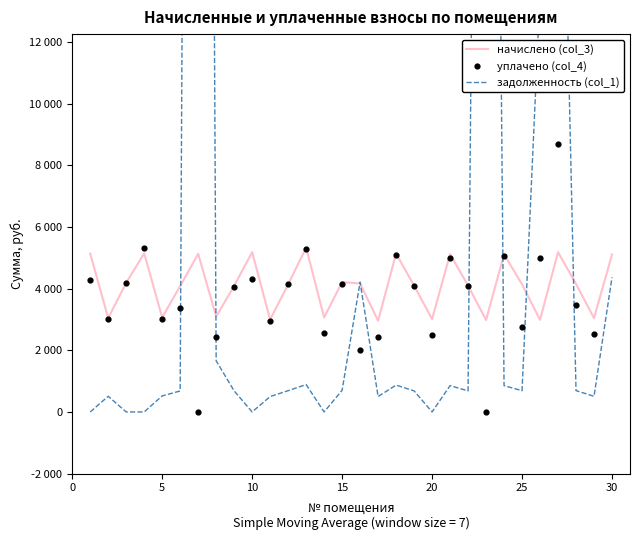

At how many categories does at least one series exceed 19165?

3